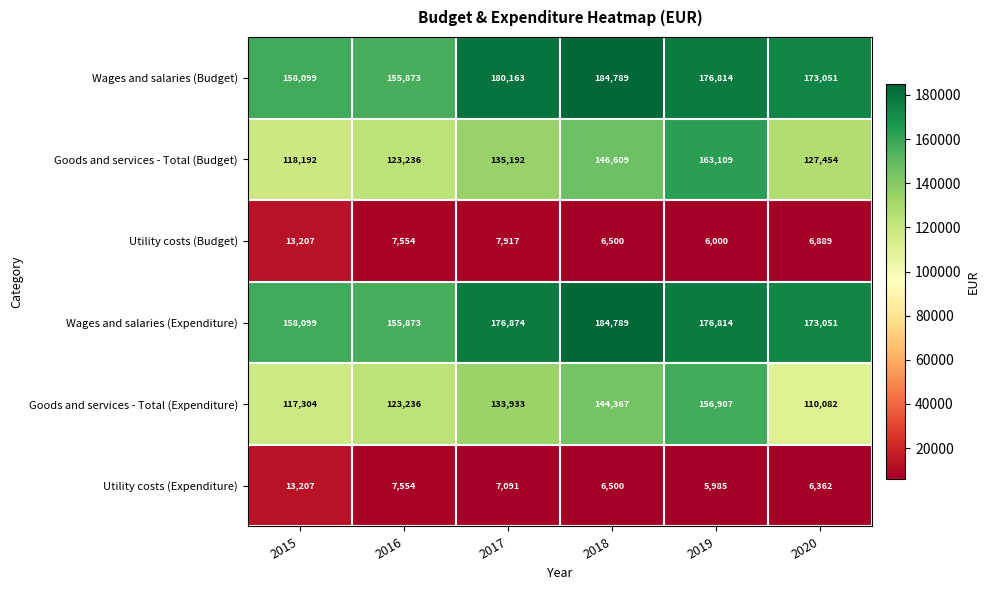

What is the difference between the second highest and minimum values in the Wages and salaries (Budget) series?

24290